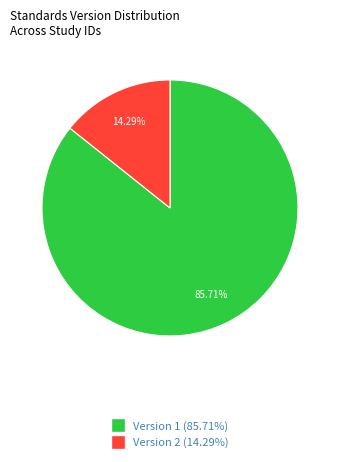

Is there any slice that represents more than half of the pie?

Yes